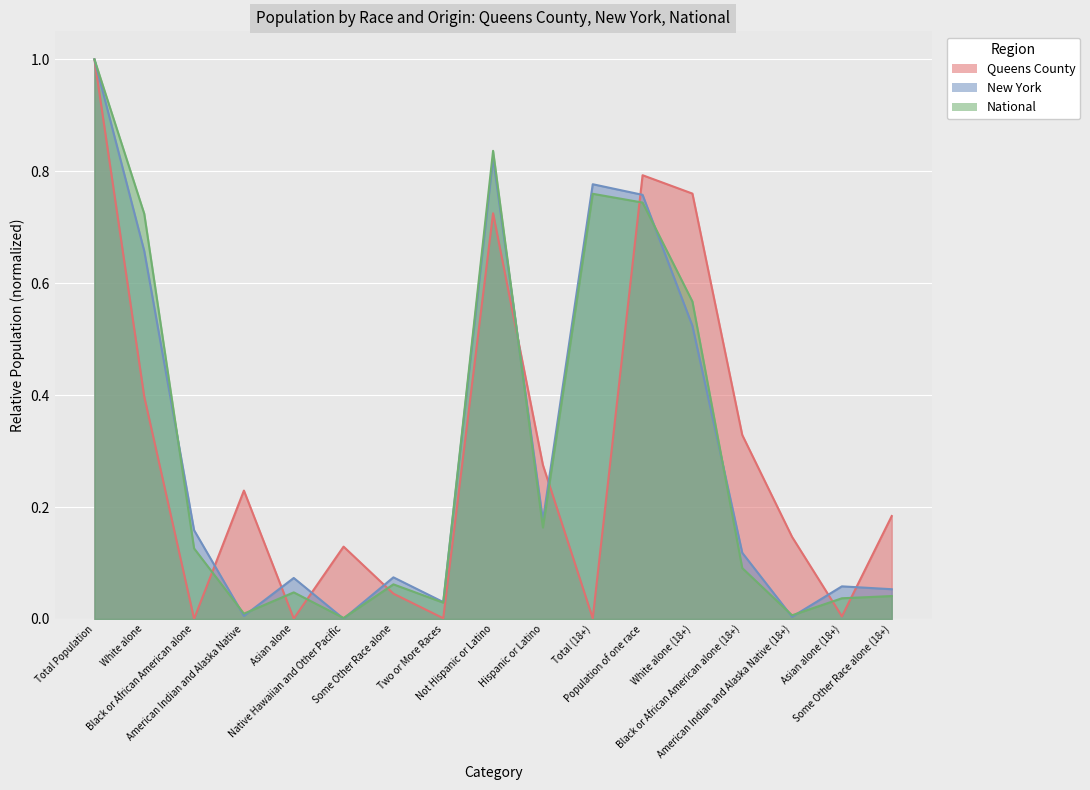

Count the number of categories in the chart.

17